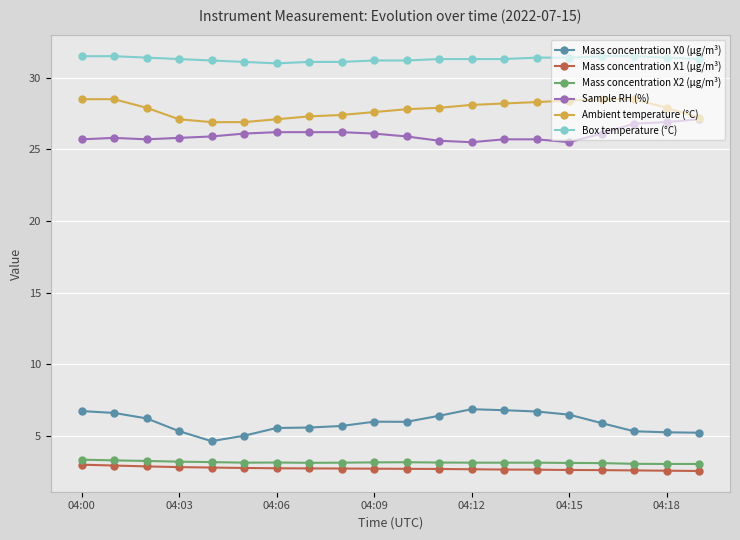

Is this an area chart (filled region under the line)?

No